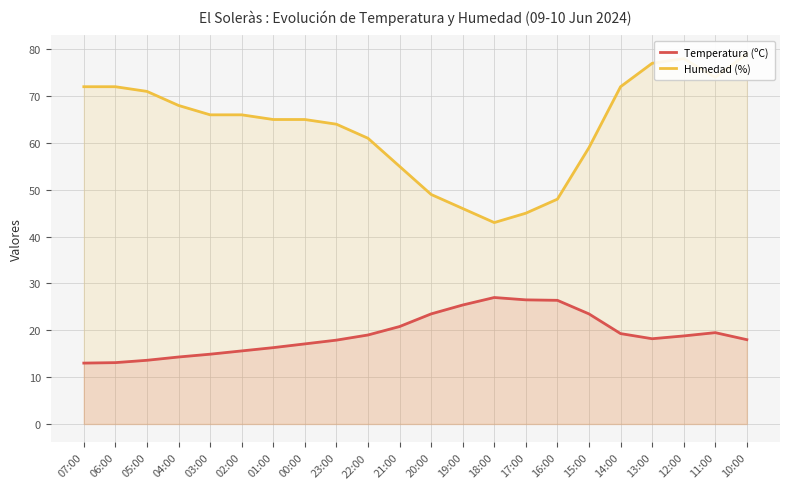

What is the label of the 12th point from the left?

20:00